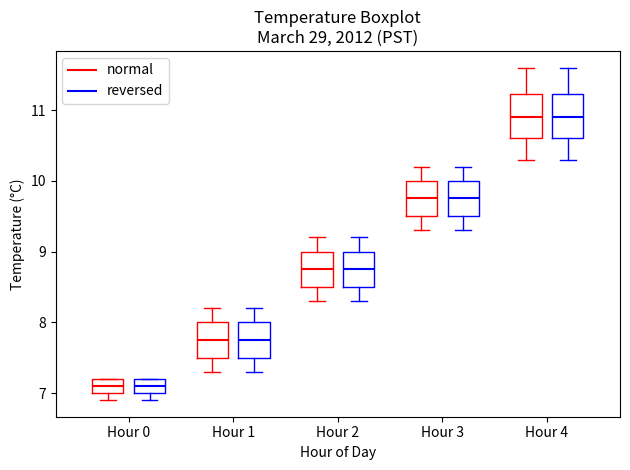

Where is the upper edge of the box for Hour 1 (normal) on the y-axis? The values are not printed on the chart, so give them approximately, as read against the axis.

8.0